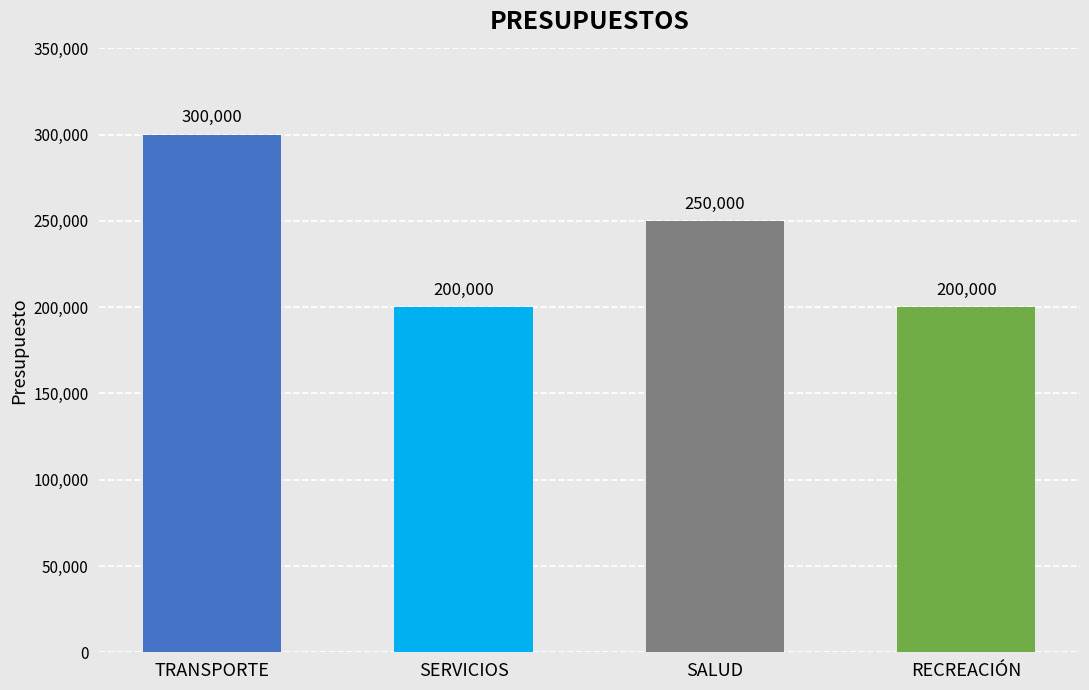

Are the bars horizontal?

No